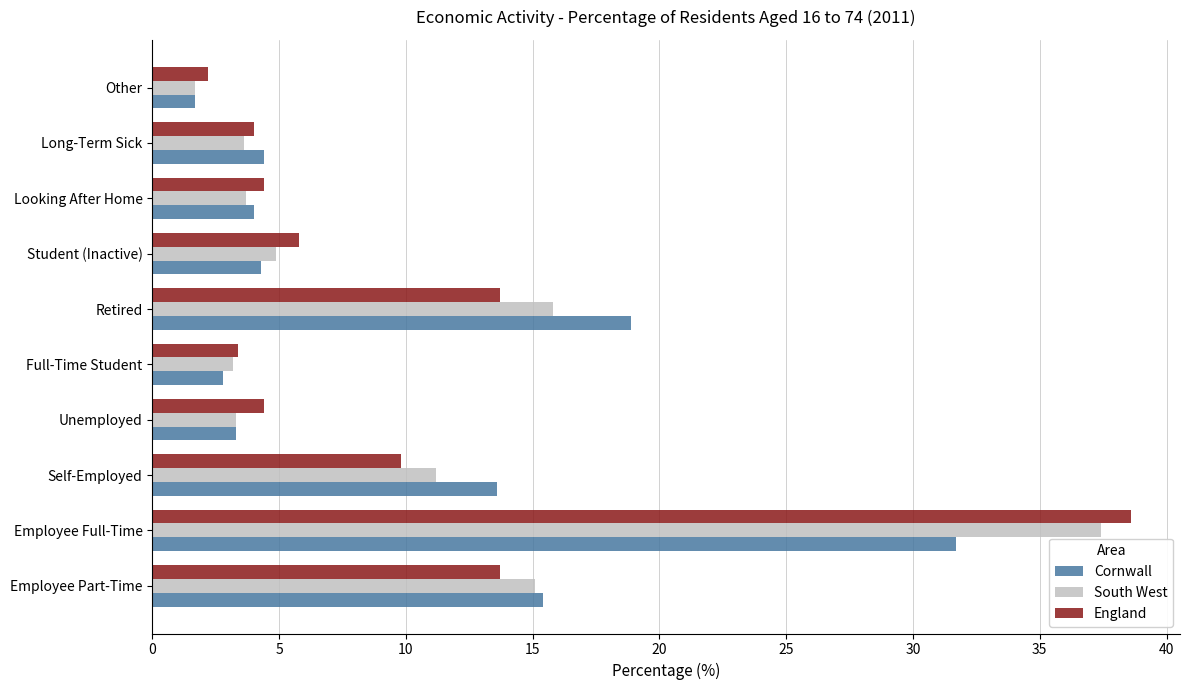

How many distinct data groups are displayed?

3